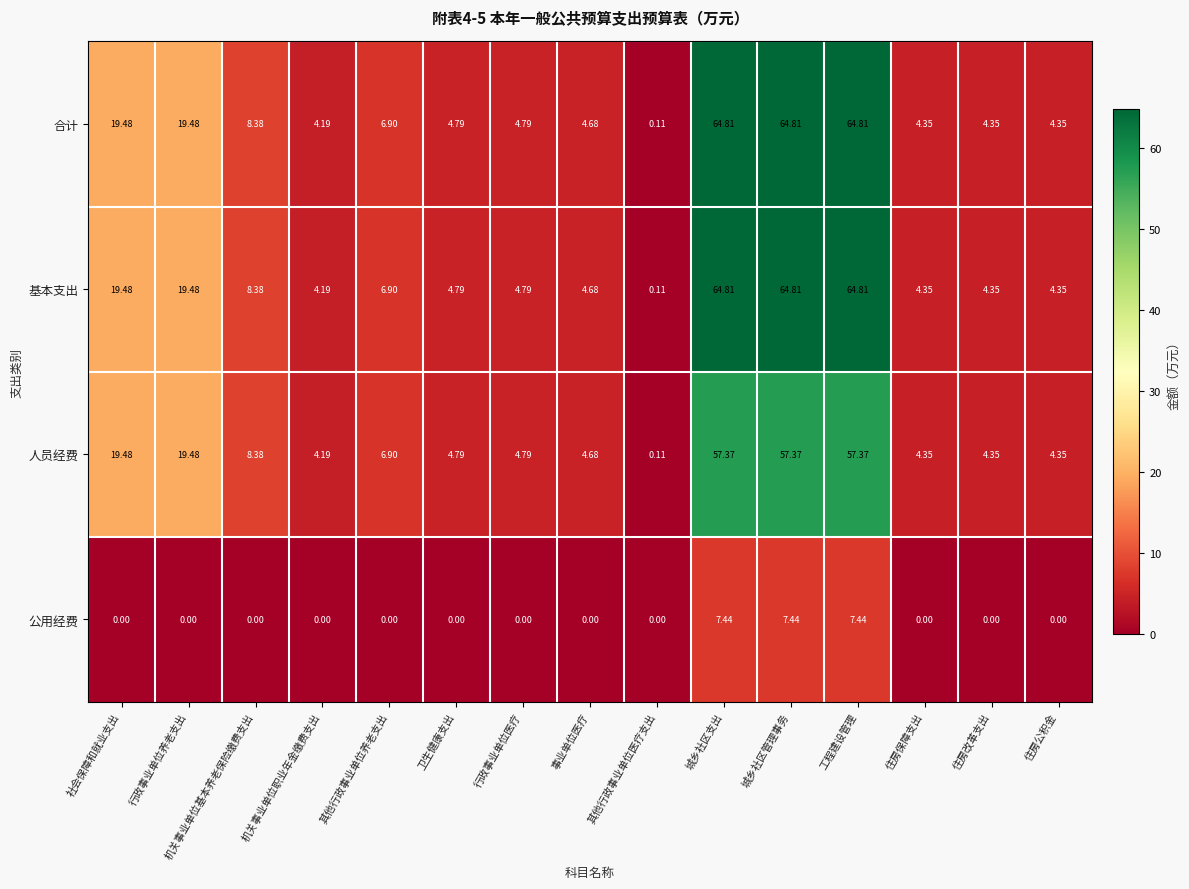

Is the value of 基本支出 at 事业单位医疗 greater than the value of 人员经费 at 机关事业单位基本养老保险缴费支出?

No